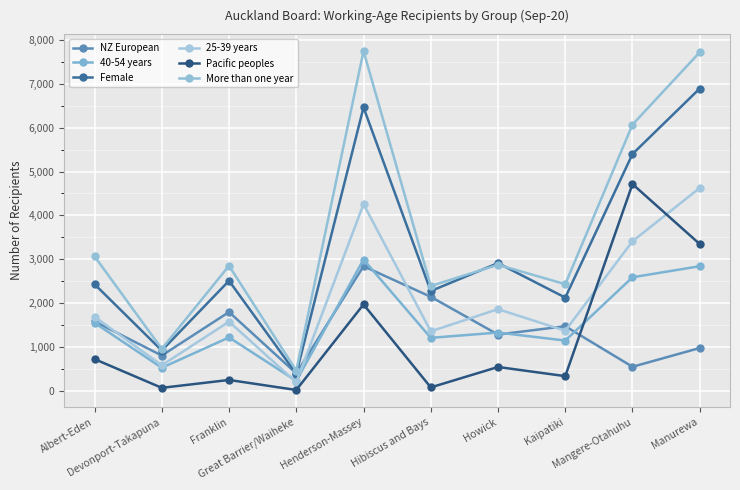

What is the maximum value shown in the chart?

7749